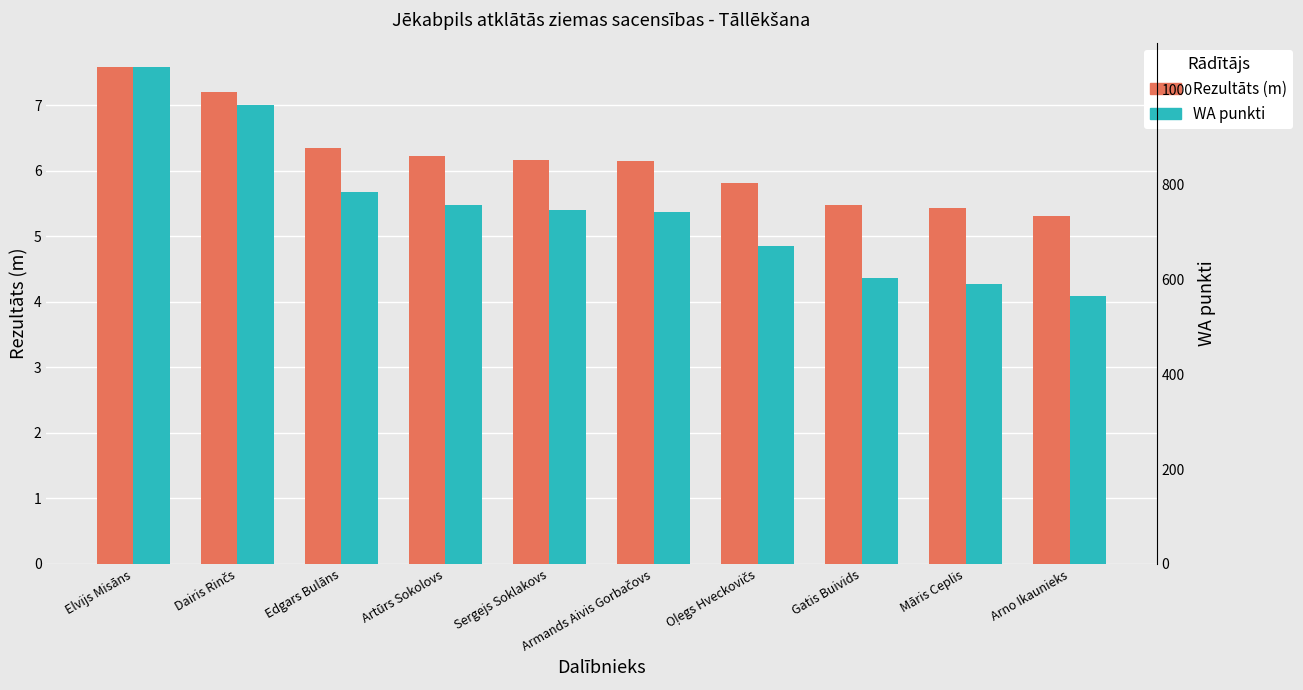

Which category has the highest value in the WA punkti series?

Elvijs Misāns